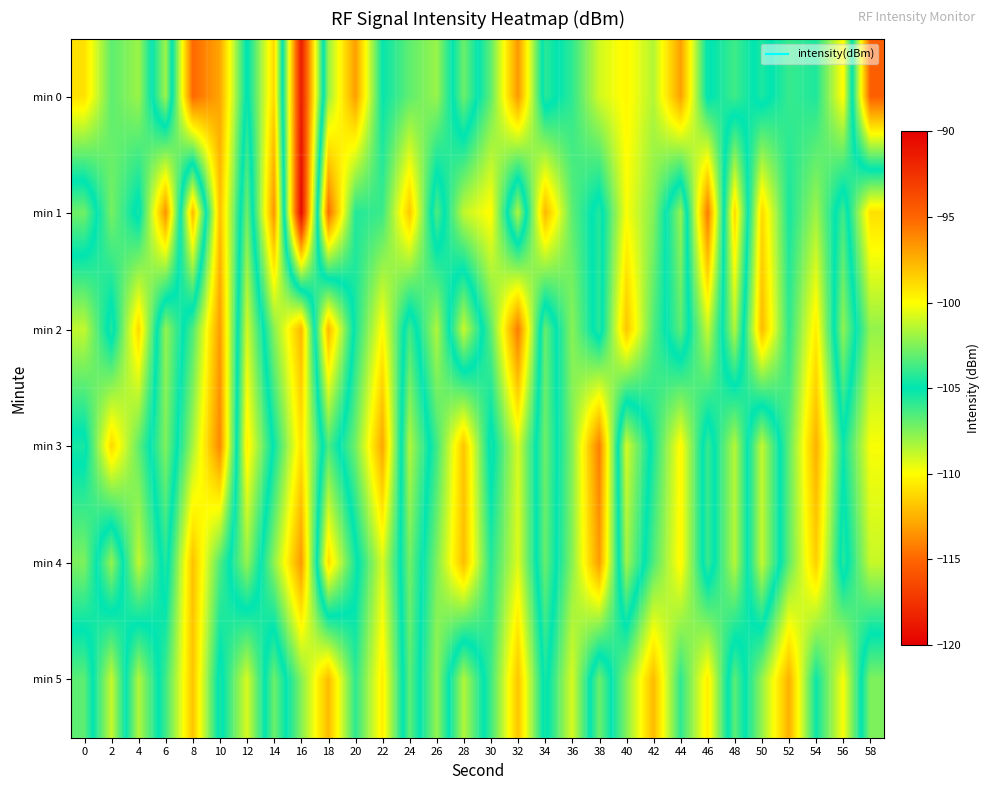

What is the smallest value displayed?

-119.6